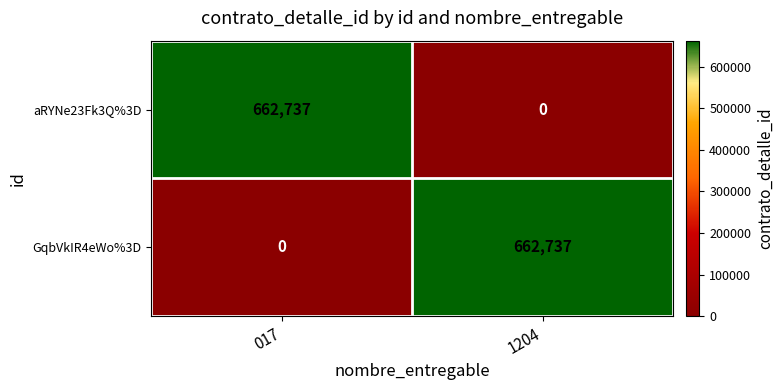

Which category has the highest value in the aRYNe23Fk3Q%3D series?

017